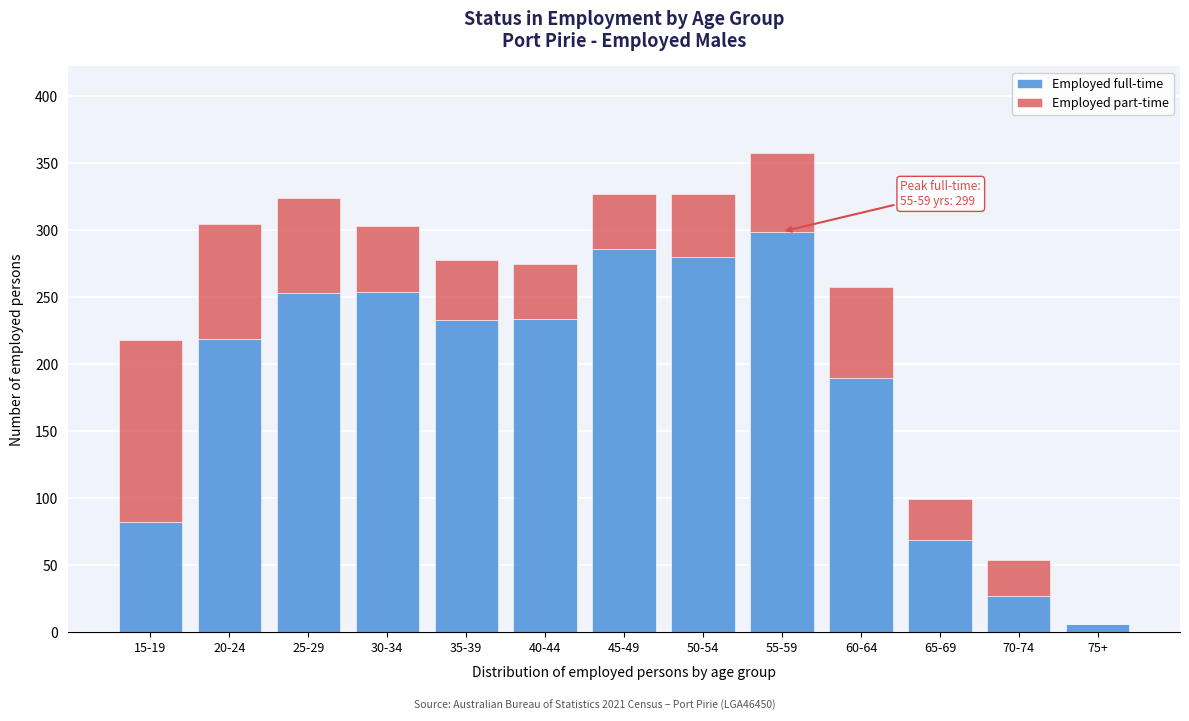

What is the highest value of the Employed full-time series?

299